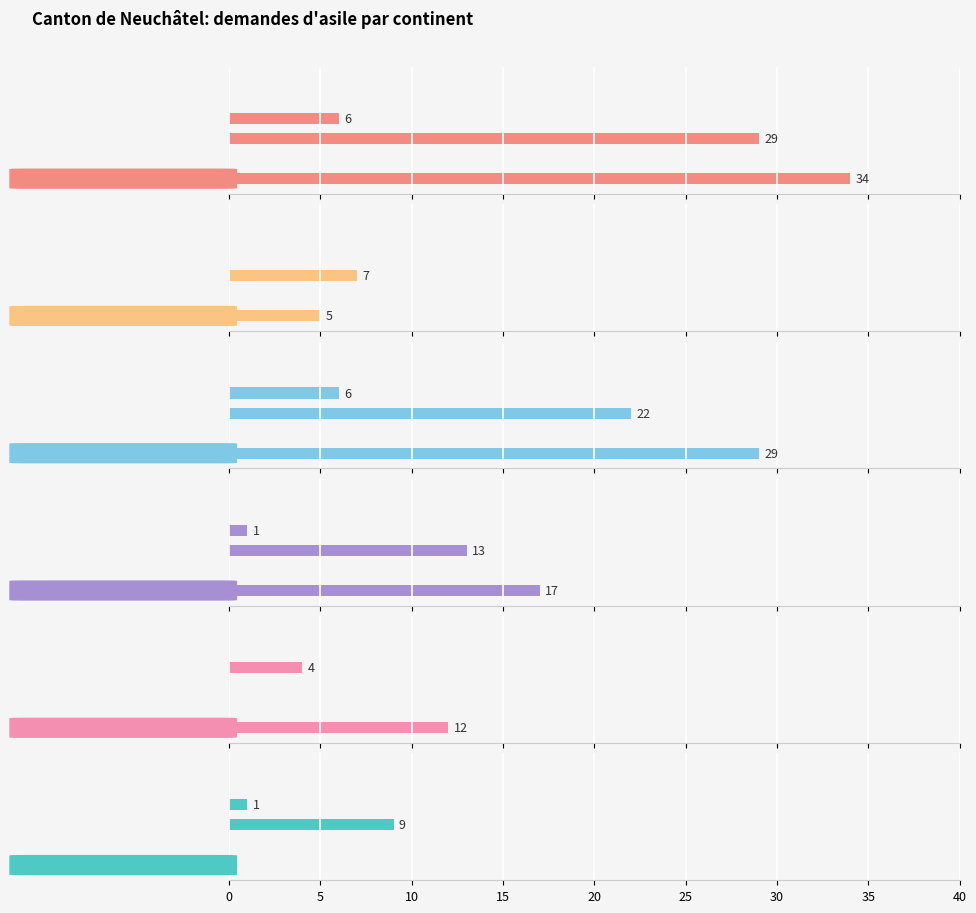

What is the total value across all series at 10?

80